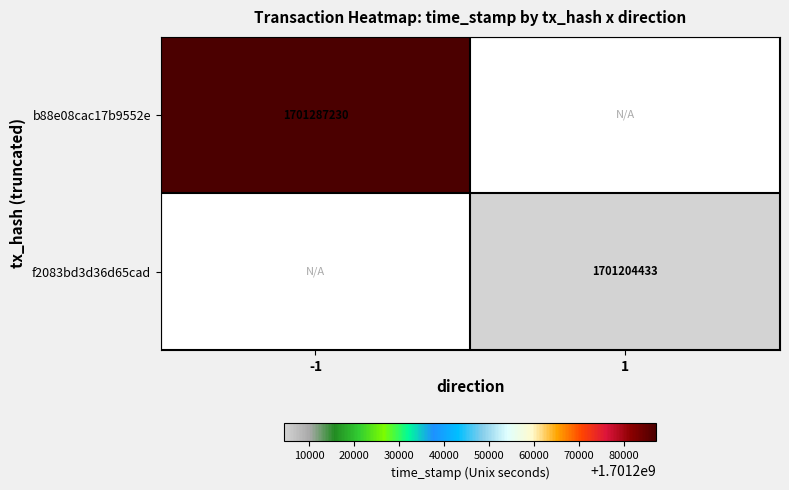

Is it true that b88e08cac17b9552e equals 979469638 at -1?

False